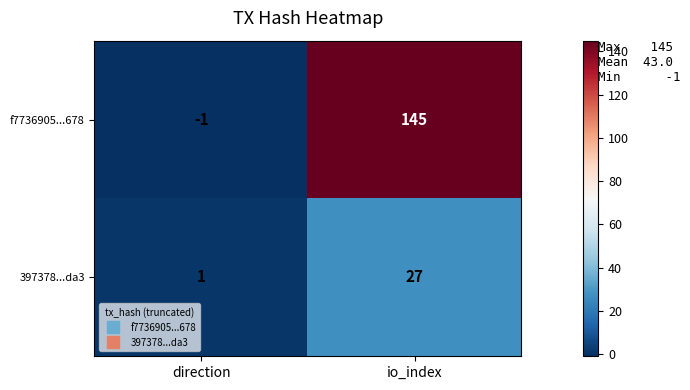

Is it true that 397378...da3 equals 7 at io_index?

False